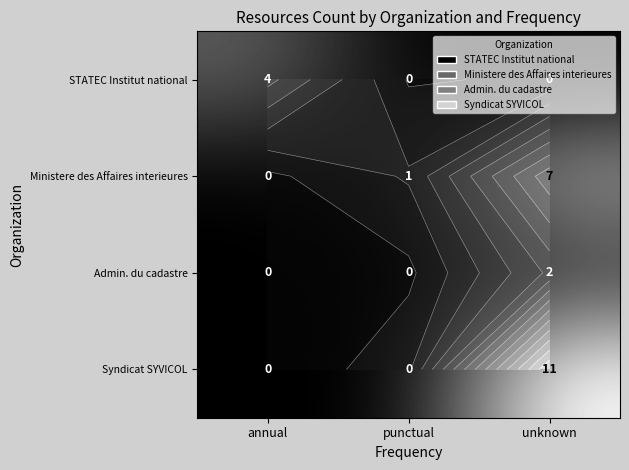

The Ministere des Affaires interieures series shows 1 at punctual. True or false?

False